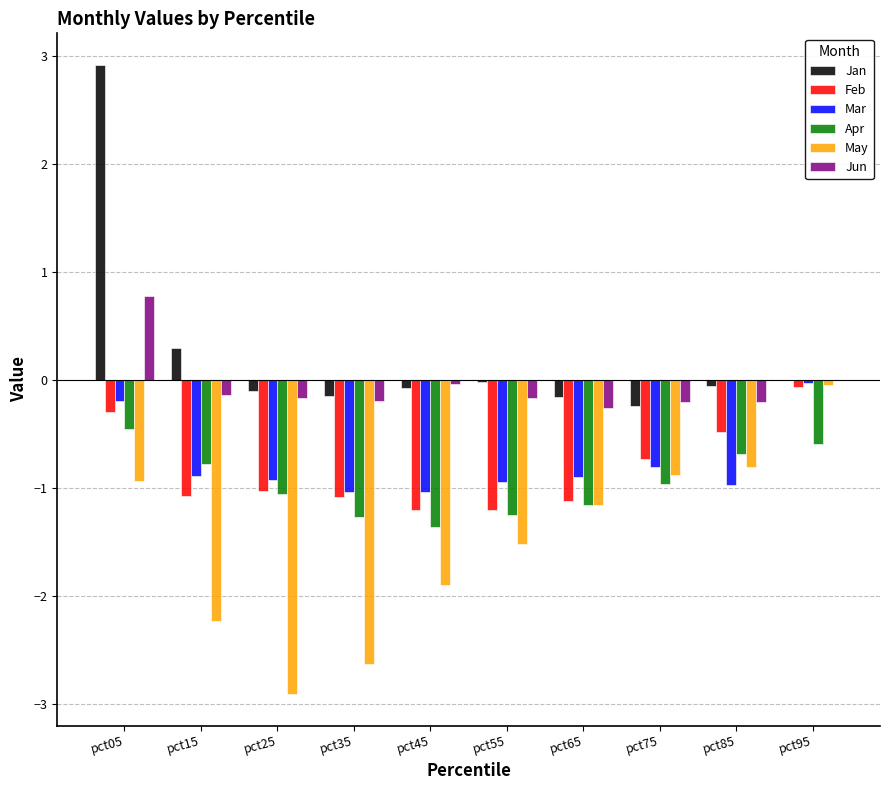

Count the number of categories in the chart.

10